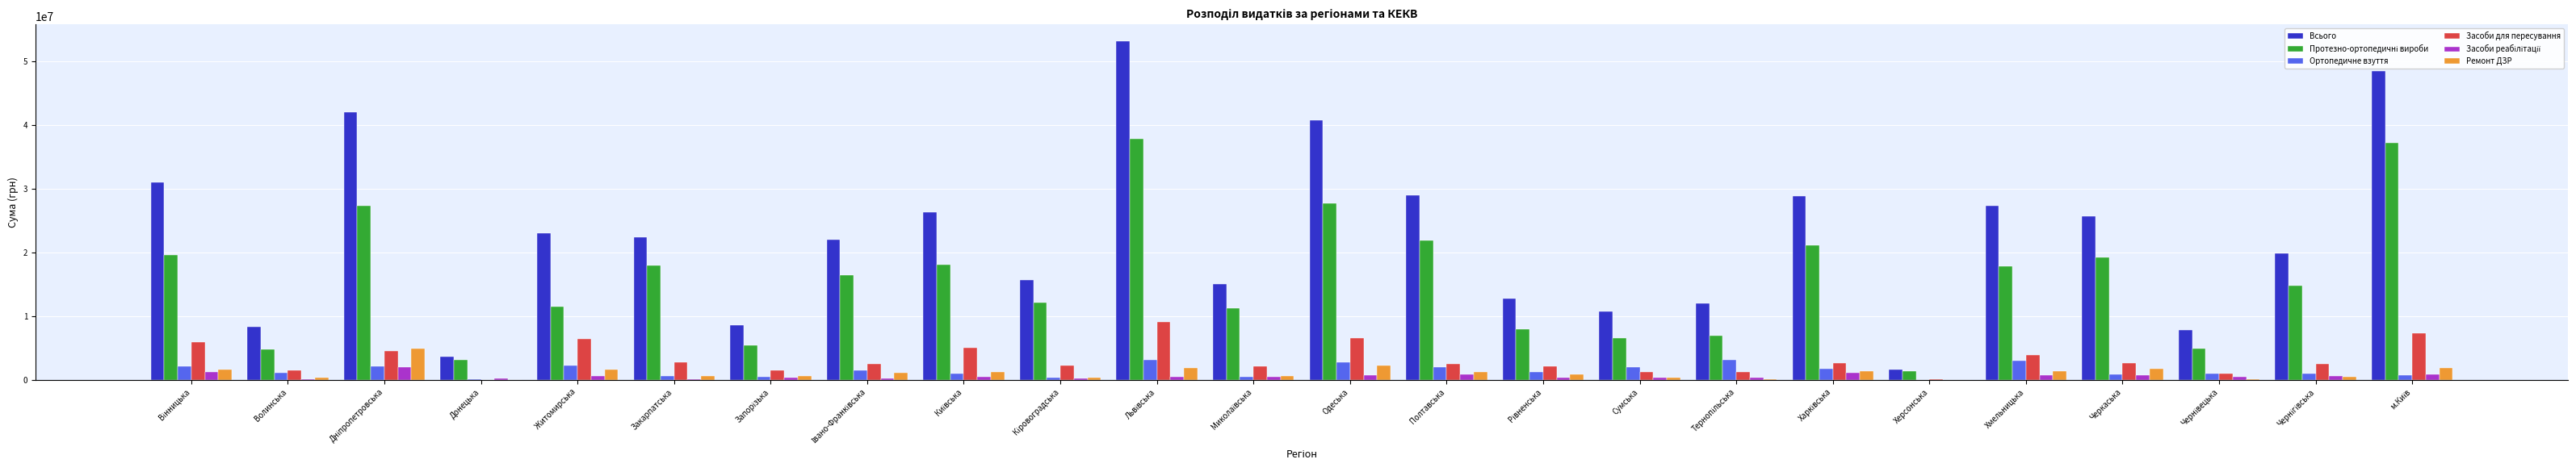

Count the number of data series in this chart.

6